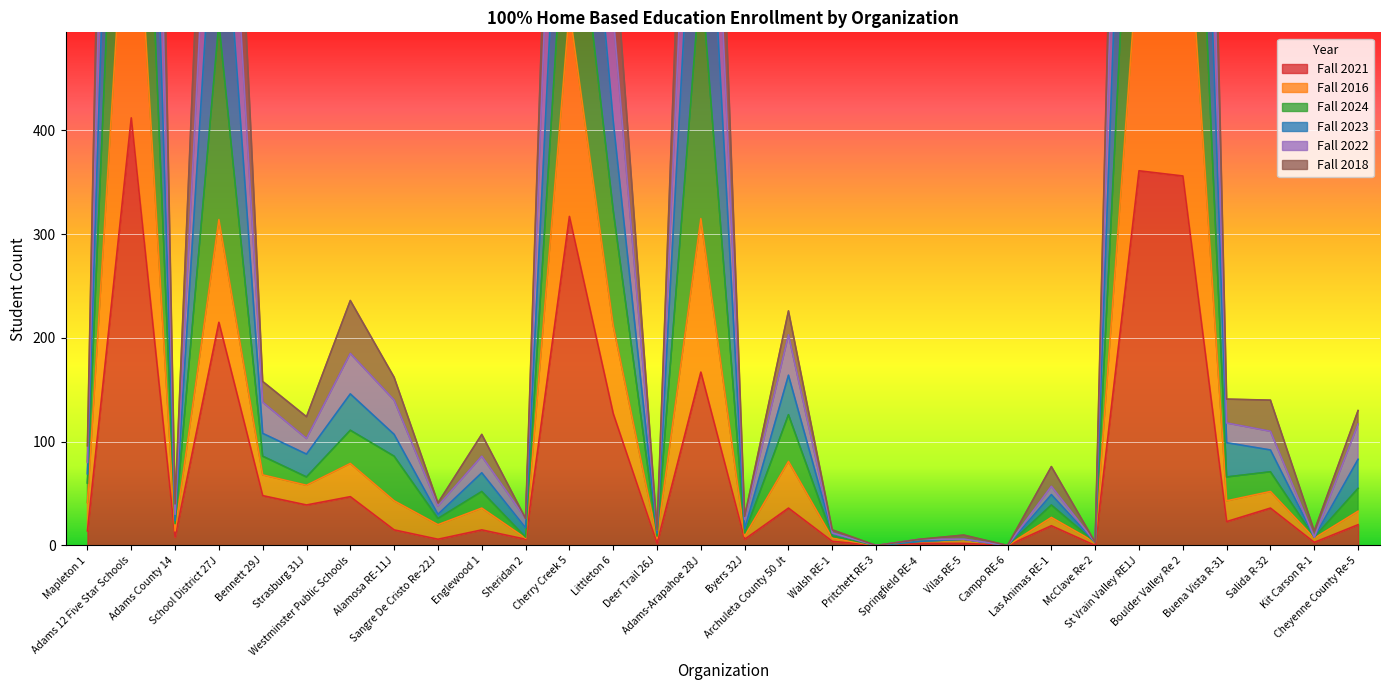

What is the label of the 20th point from the left?

Springfield RE-4